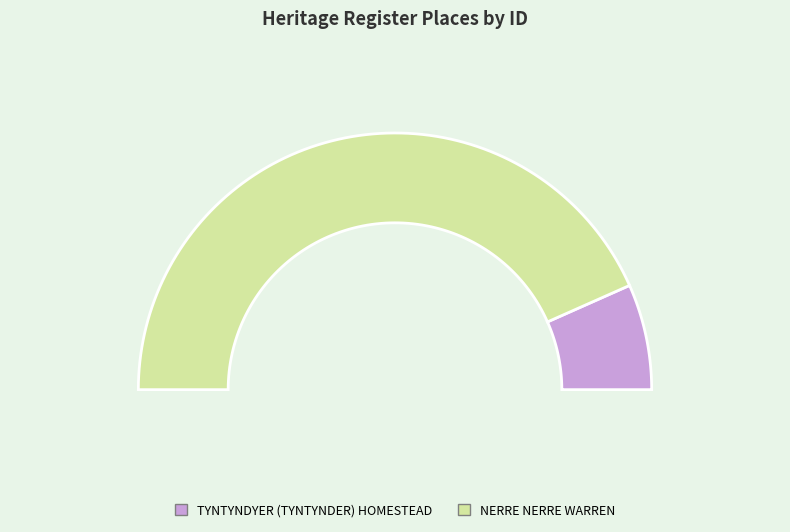

Between TYNTYNDYER (TYNTYNDER) HOMESTEAD and NERRE NERRE WARREN, which is larger?

NERRE NERRE WARREN